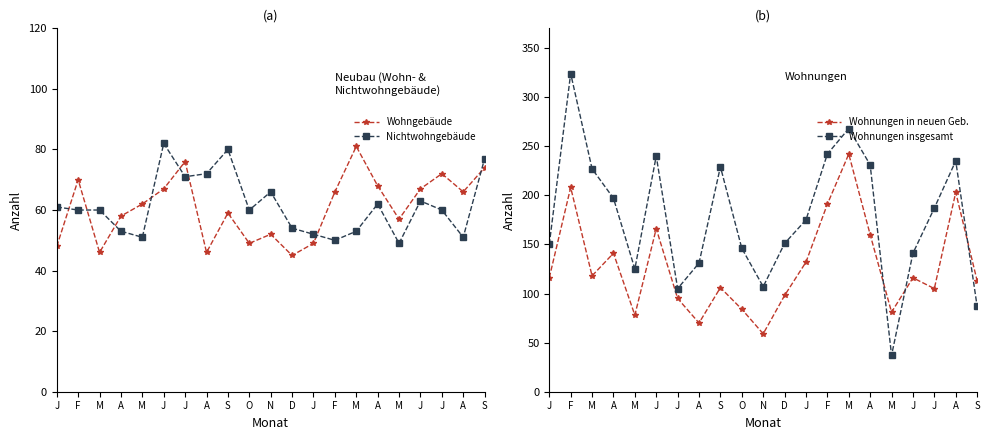

True or false: Nichtwohngebäude has a value of 24 at A.

False